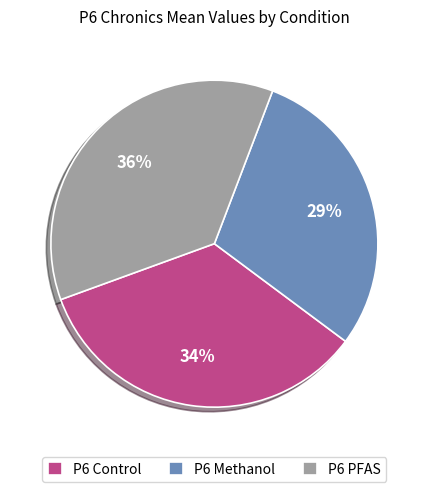

Does P6 Methanol represent more than half of the total?

No